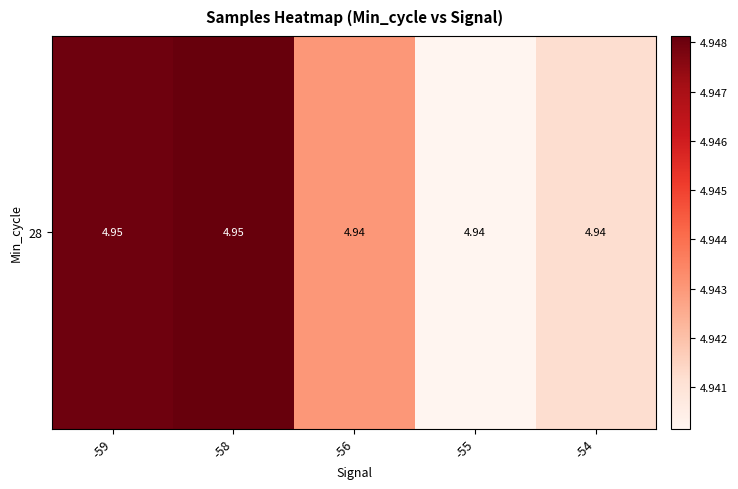

Reading left to right, transcribe all the data shown in this chart.

-59=4.9	-58=4.9	-56=4.9	-55=4.9	-54=4.9